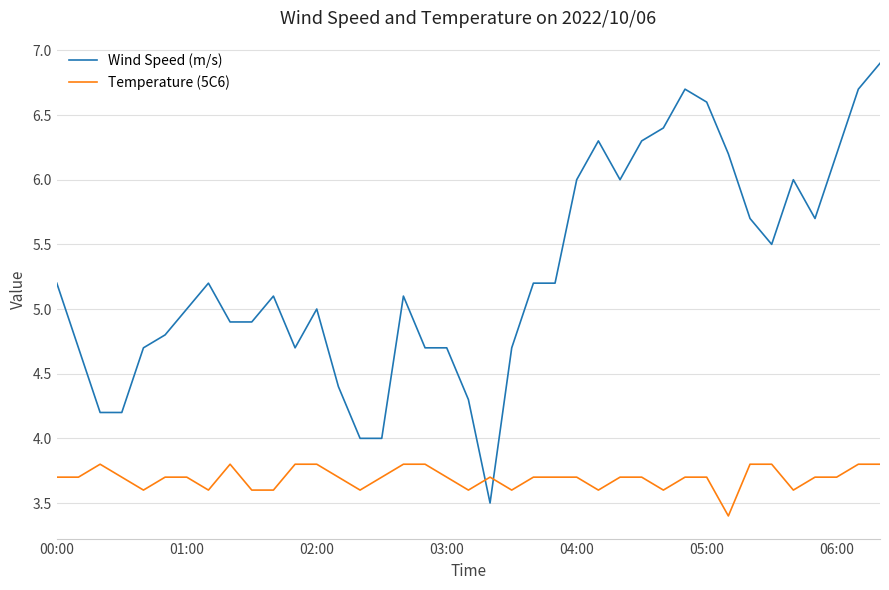

After their last crossing, which series has the higher values: Temperature (5C6) or Wind Speed (m/s)?

Wind Speed (m/s)